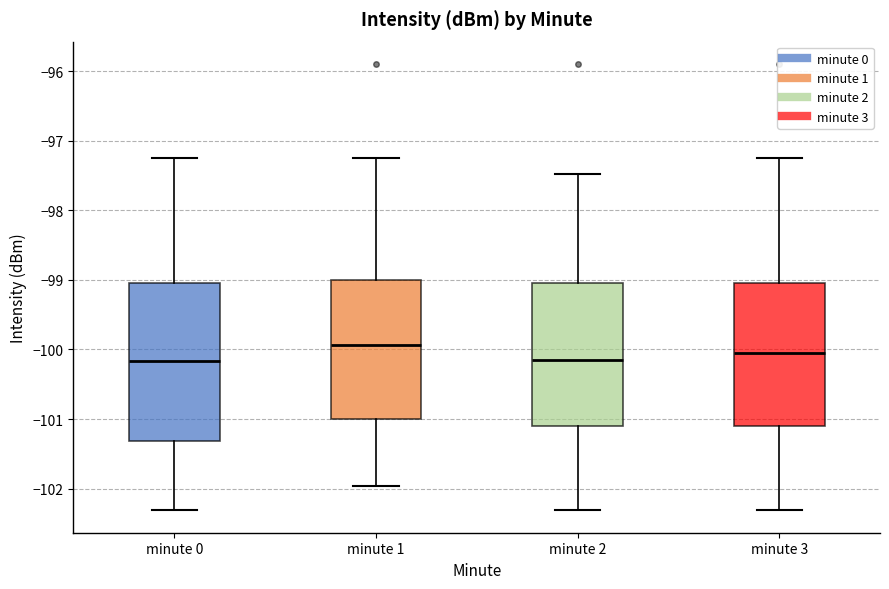

Where does the upper whisker of the box for minute 1 end on the y-axis? The values are not printed on the chart, so give them approximately, as read against the axis.

-97.2